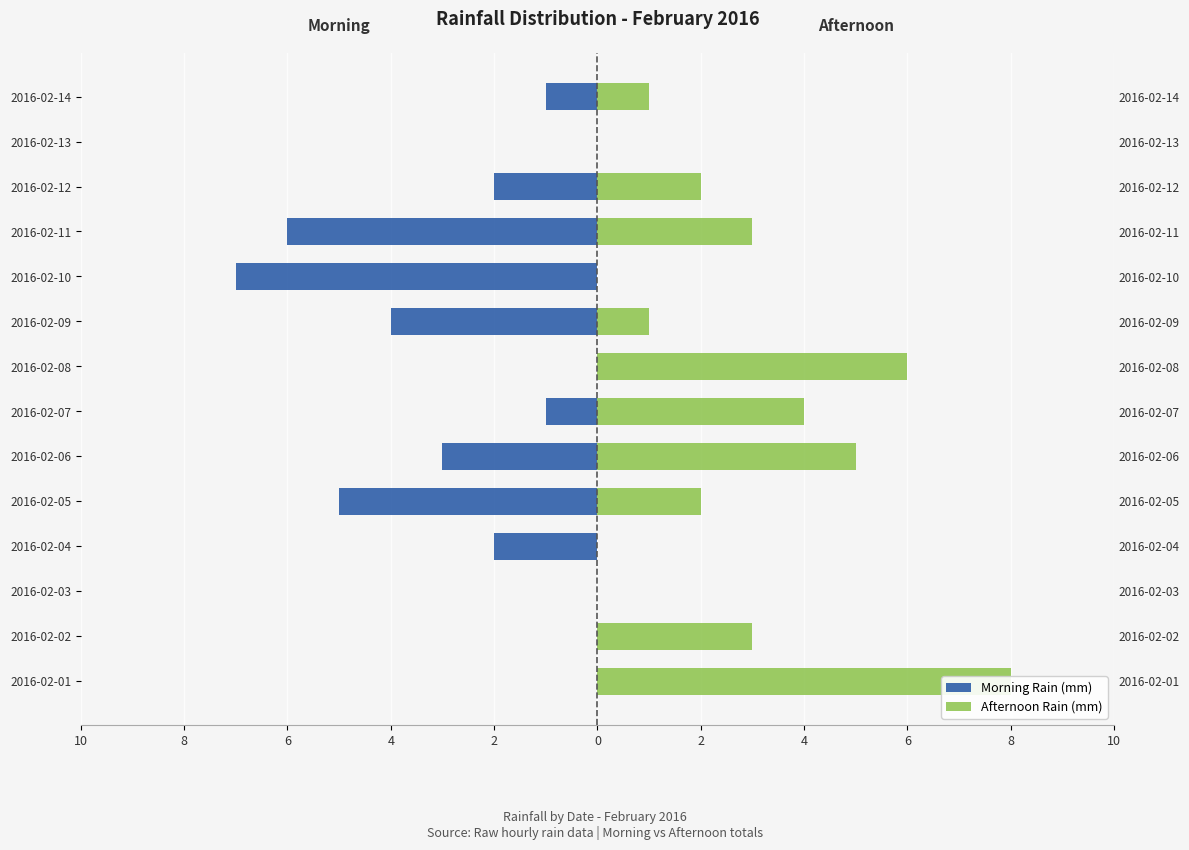

Count the number of categories in the chart.

14